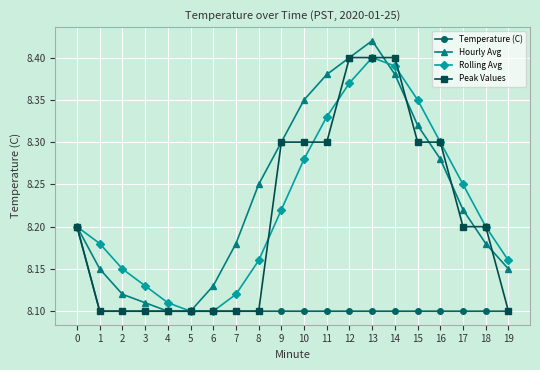

Count the Peak Values values in the range 8 to 9.

20